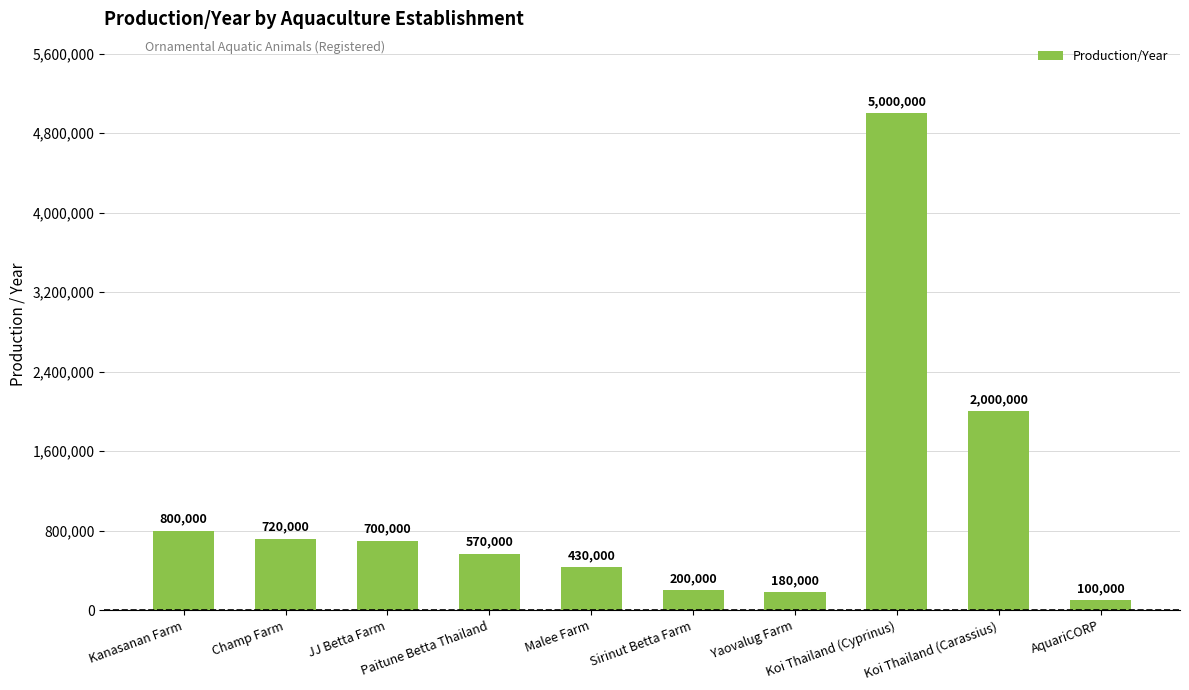

Reading left to right, transcribe all the data shown in this chart.

Kanasanan Farm=800000	Champ Farm=720000	JJ Betta Farm=700000	Paitune Betta Thailand=570000	Malee Farm=430000	Sirinut Betta Farm=200000	Yaovalug Farm=180000	Koi Thailand (Cyprinus)=5000000	Koi Thailand (Carassius)=2000000	AquariCORP=100000